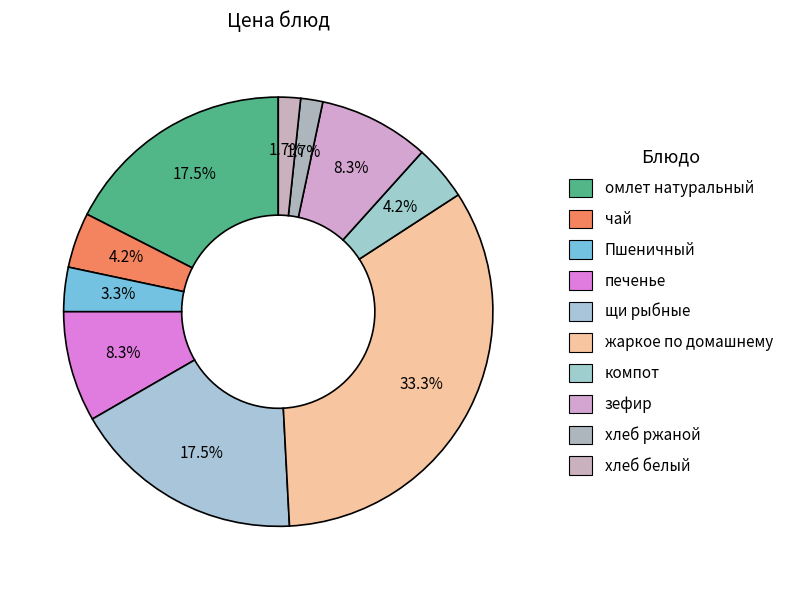

How many segments does this pie chart have?

10